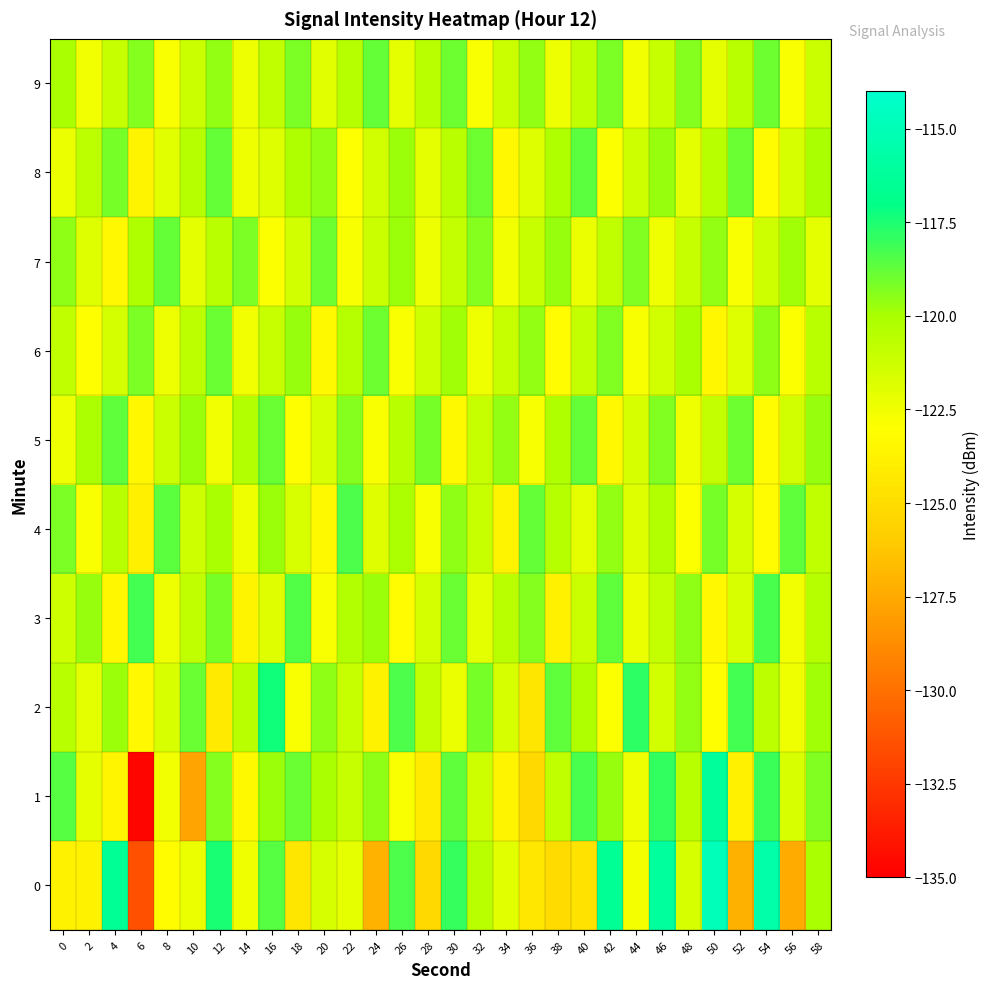

How many categories are shown in the chart?

30